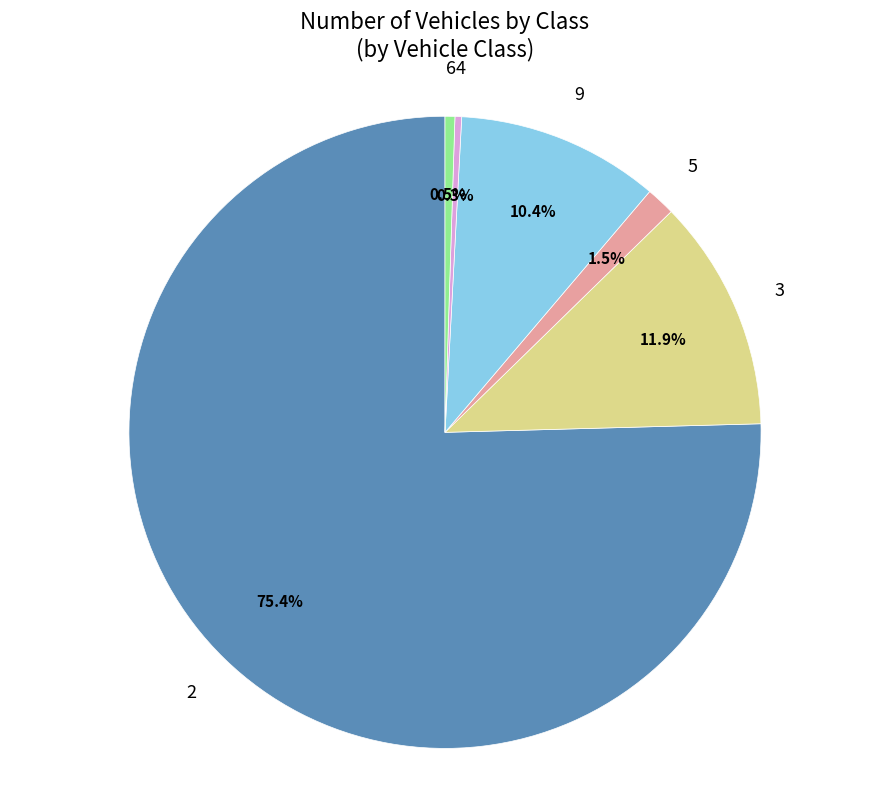

Is there any slice that represents more than half of the pie?

Yes